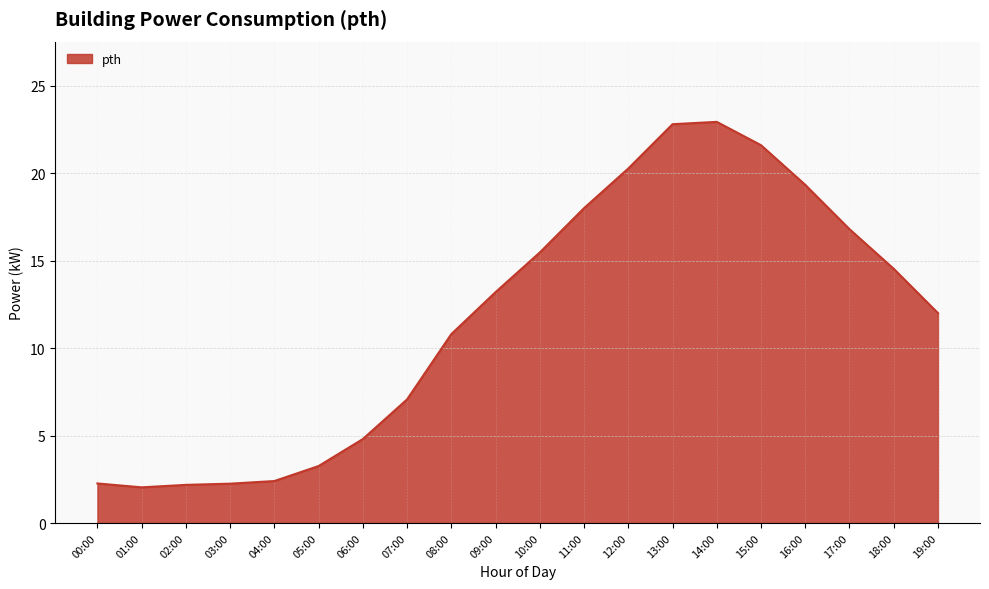

What is the change in value from 07:00 to 14:00?

+15.9